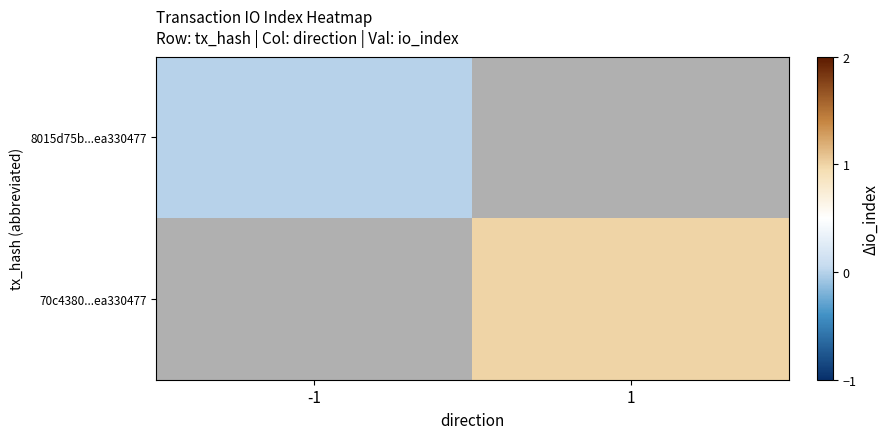

How many values in 70c4380...ea330477 are above zero?

1